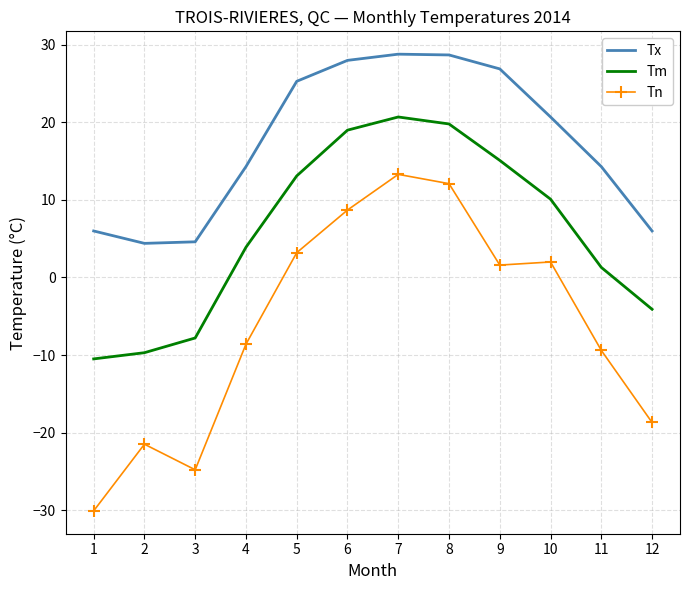

List the series in order of their peak value, highest first.

Tx, Tm, Tn